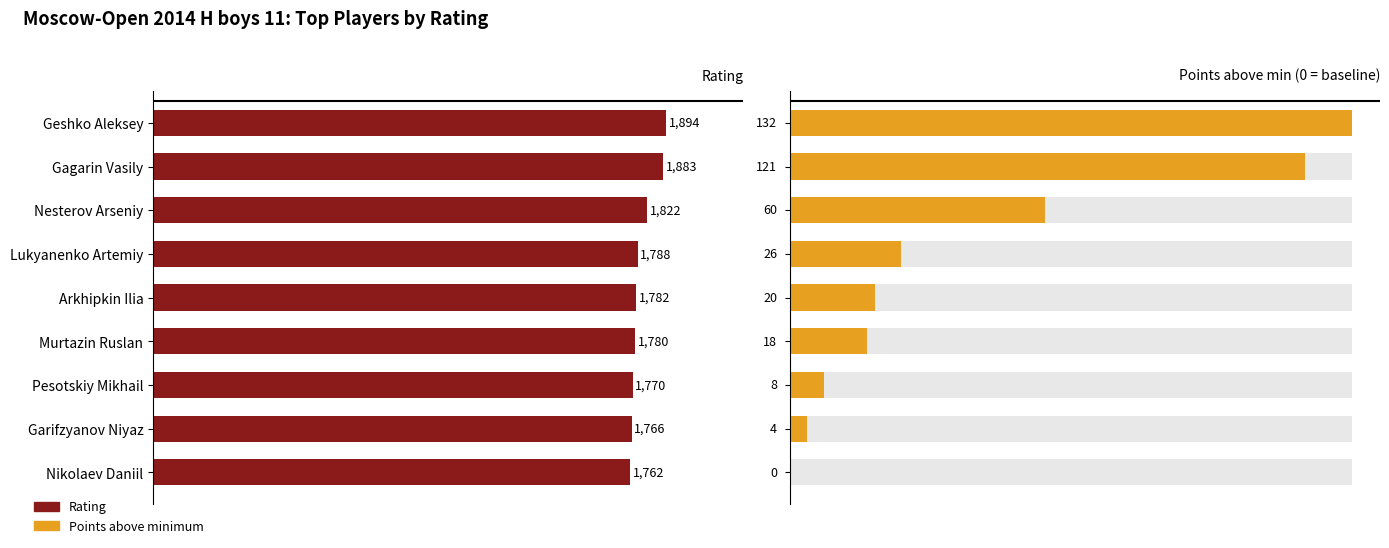

What is the average value of the Rating series?

1805